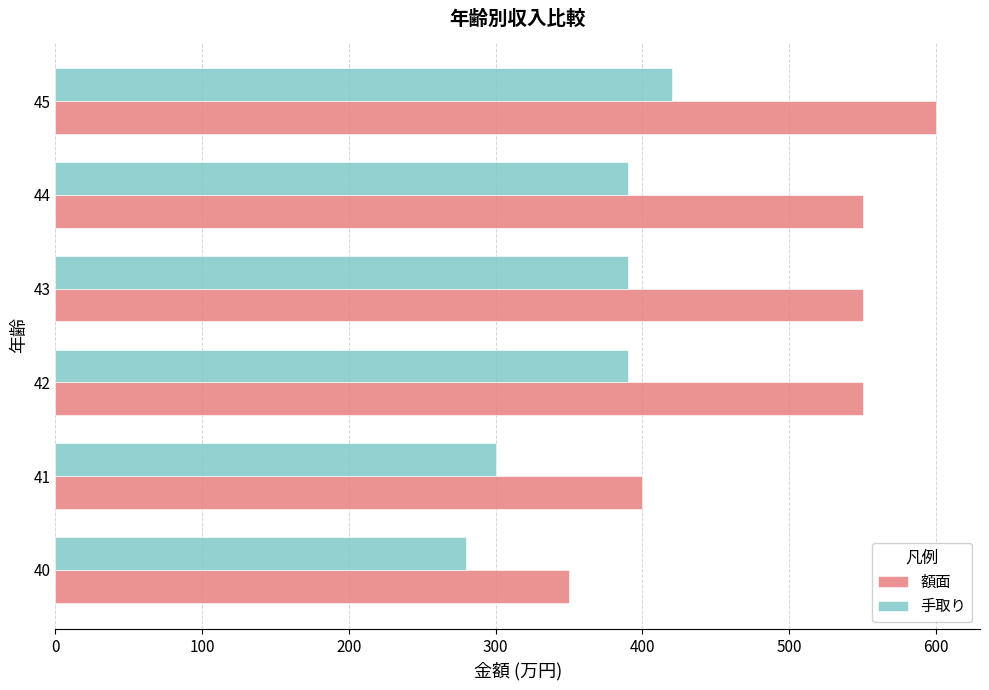

True or false: 額面 has a value of 600 at 45.

True